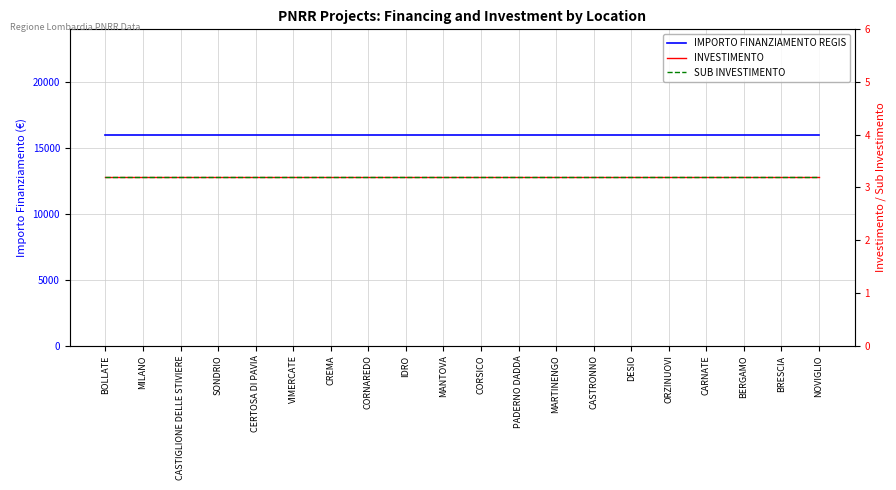

What are all the series names shown in the legend?

IMPORTO FINANZIAMENTO REGIS, INVESTIMENTO, SUB INVESTIMENTO